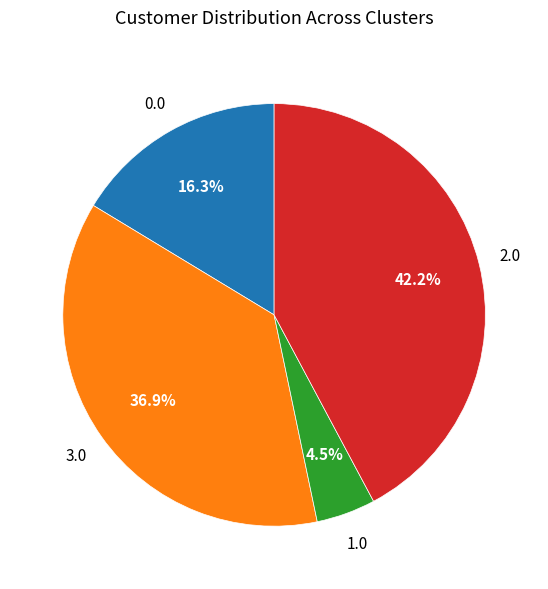

Does any single category account for the majority?

No